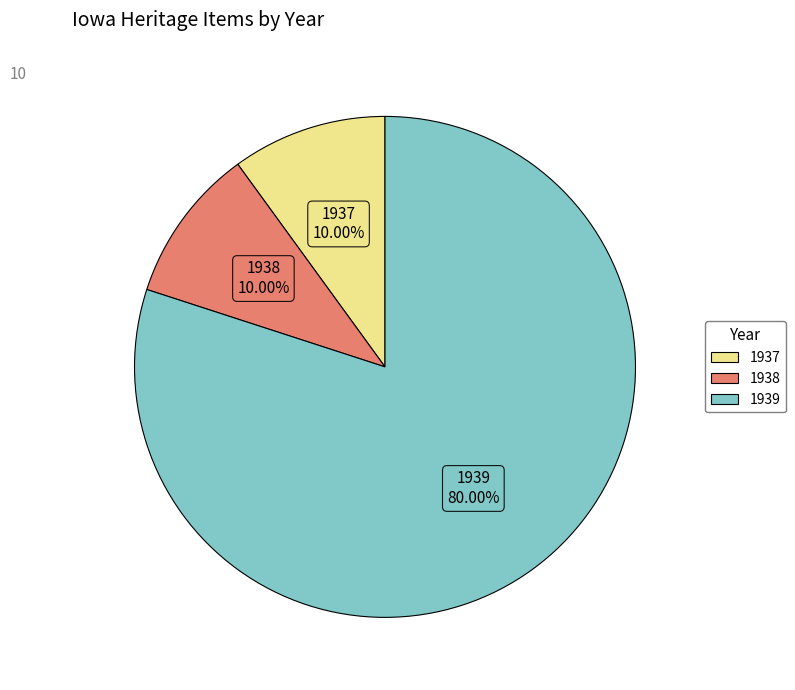

Is there any slice that represents more than half of the pie?

Yes